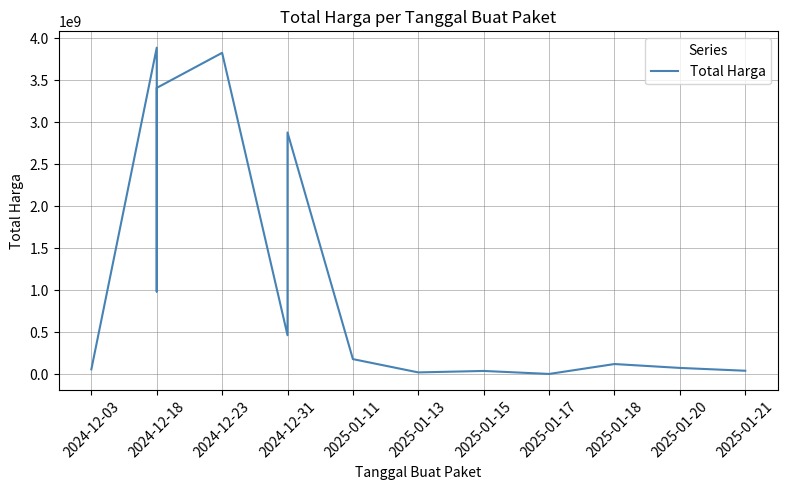

What is the average value?

1225667920